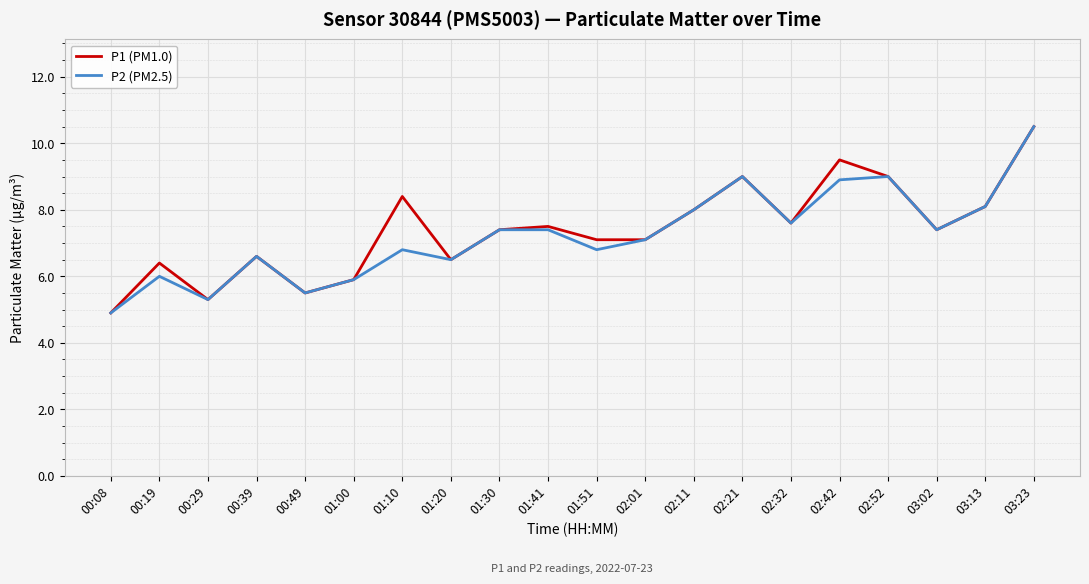

What position from the left is 02:42?

16